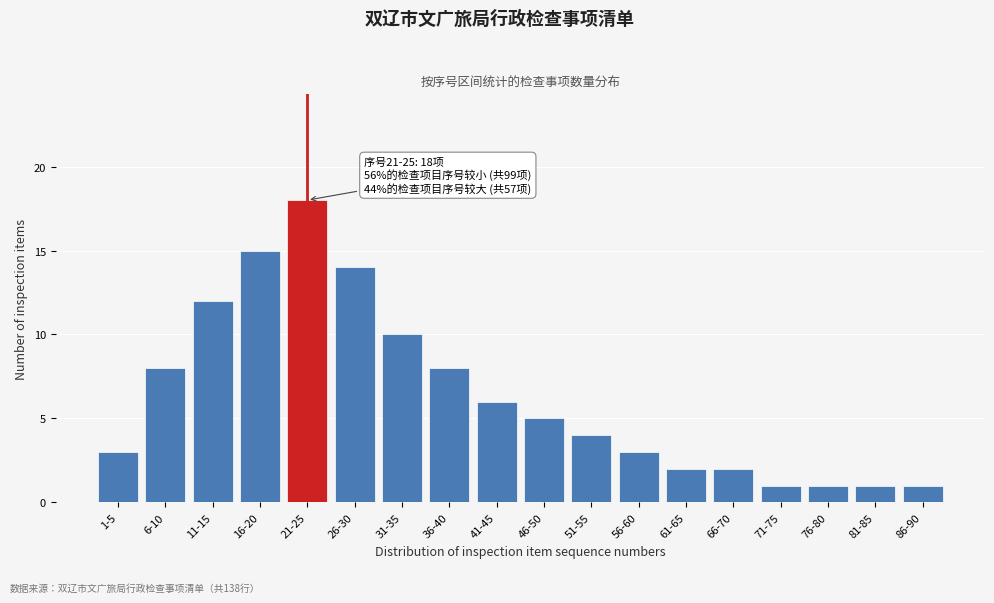

Reading left to right, list all the values displayed in this chart.

1-5=3	6-10=8	11-15=12	16-20=15	21-25=18	26-30=14	31-35=10	36-40=8	41-45=6	46-50=5	51-55=4	56-60=3	61-65=2	66-70=2	71-75=1	76-80=1	81-85=1	86-90=1